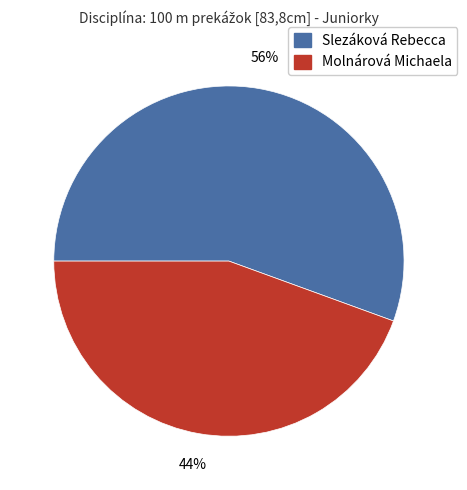

To the nearest percent, what is the average slice percentage?

50%